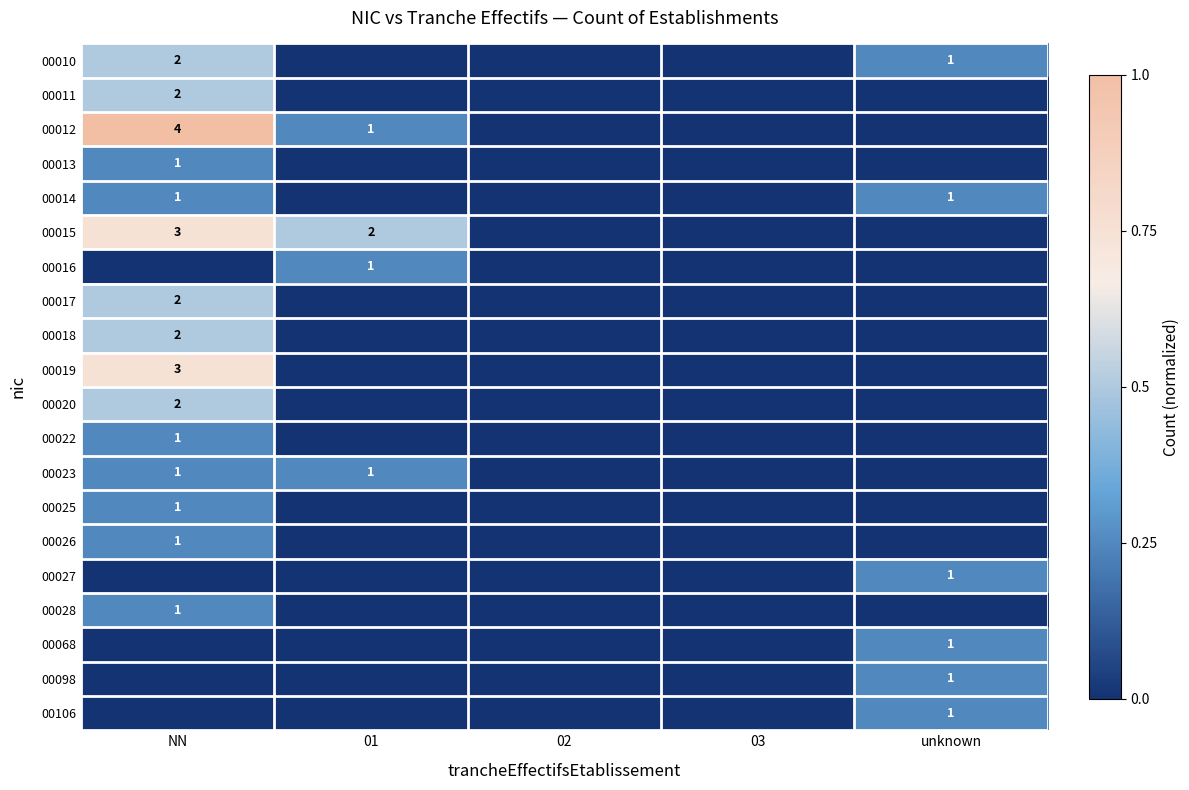

Is it true that 00023 equals 0 at 01?

False